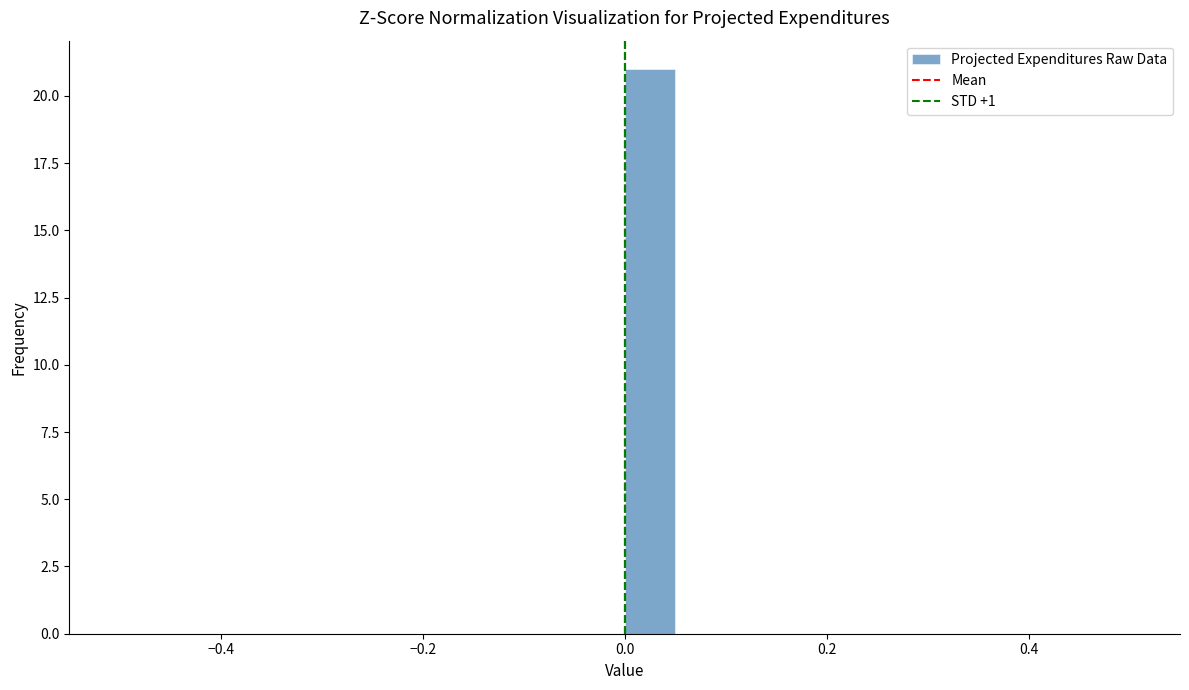

Around what value on the x-axis is the tallest bar? Give the approximate position of its centre, as read against the axis.

0.02